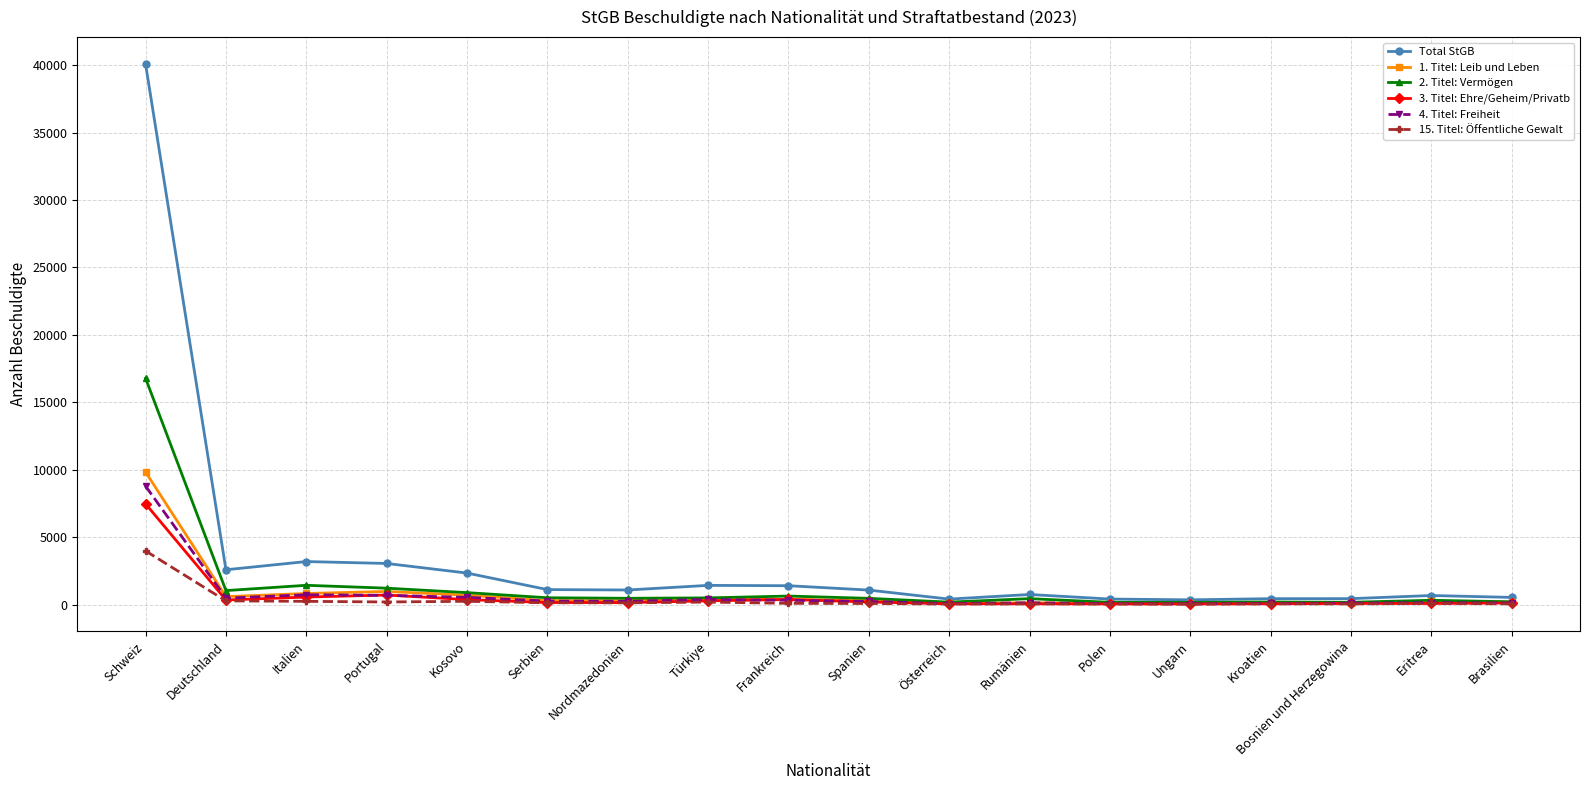

How many lines are shown in the chart?

6